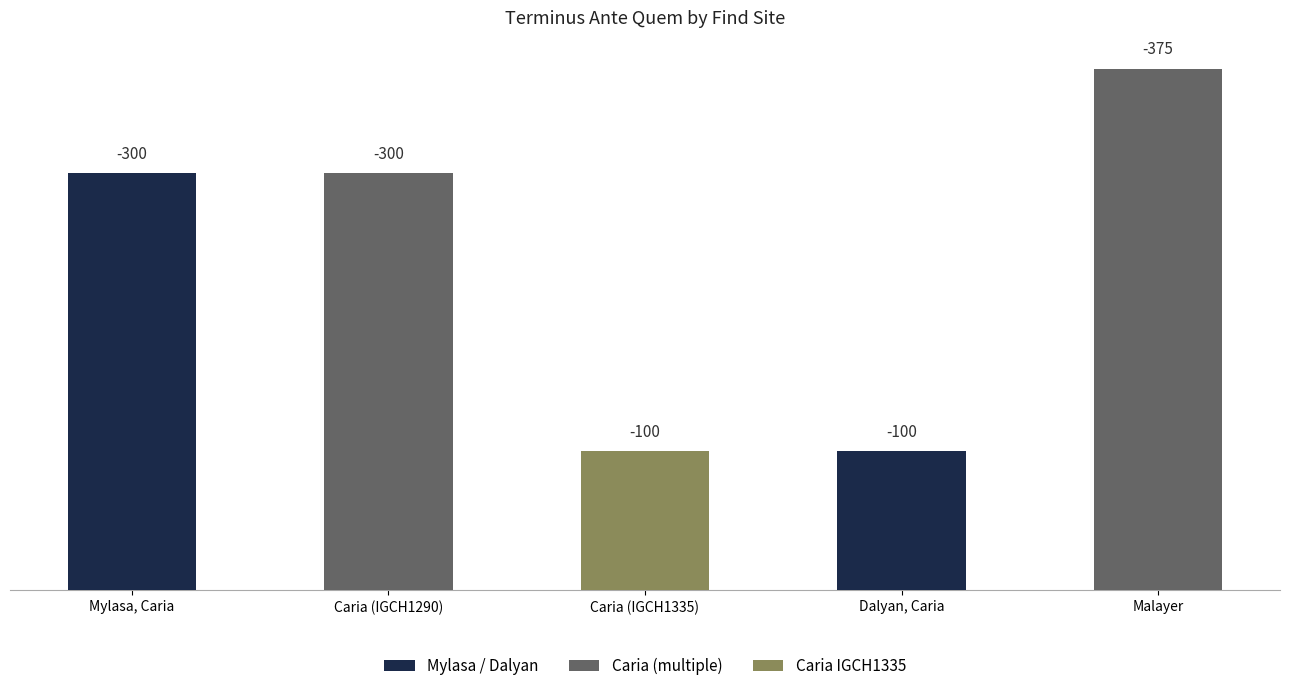

At which category does the chart reach its minimum across all series?

Caria (IGCH1335)